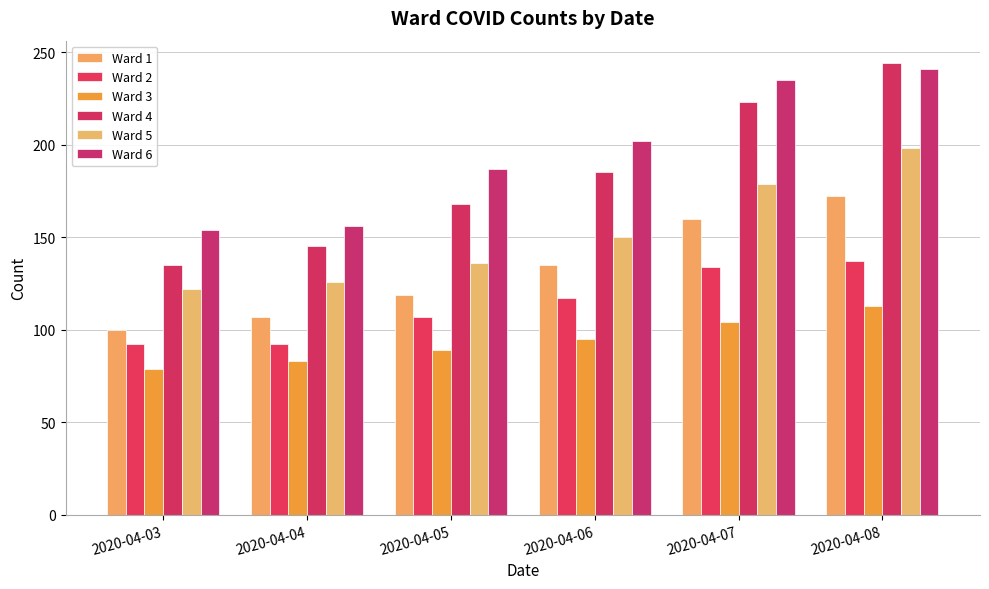

How many data points in Ward 3 are less than 95?

3